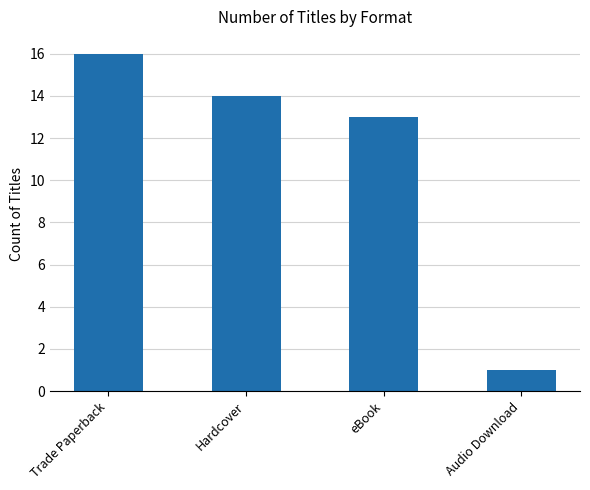

What is the label of the 1st bar from the right?

Audio Download